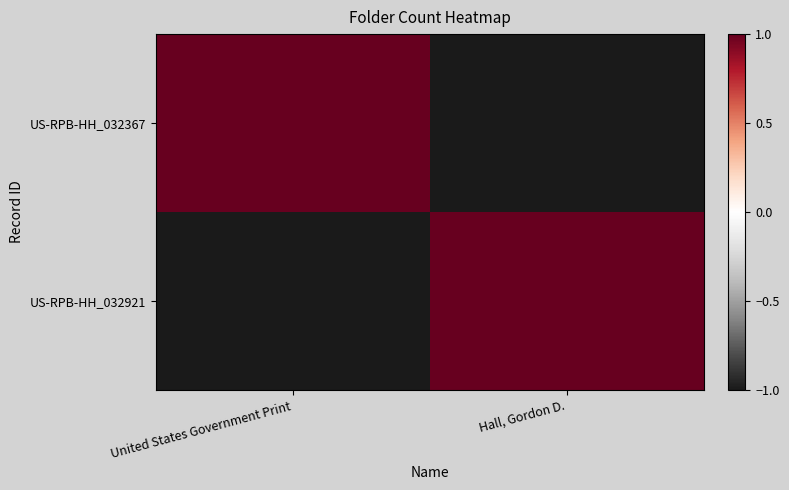

Reading left to right, transcribe all the data shown in this chart.

US-RPB-HH_032367: United States Government Print=1	Hall, Gordon D.=-1
US-RPB-HH_032921: United States Government Print=-1	Hall, Gordon D.=1